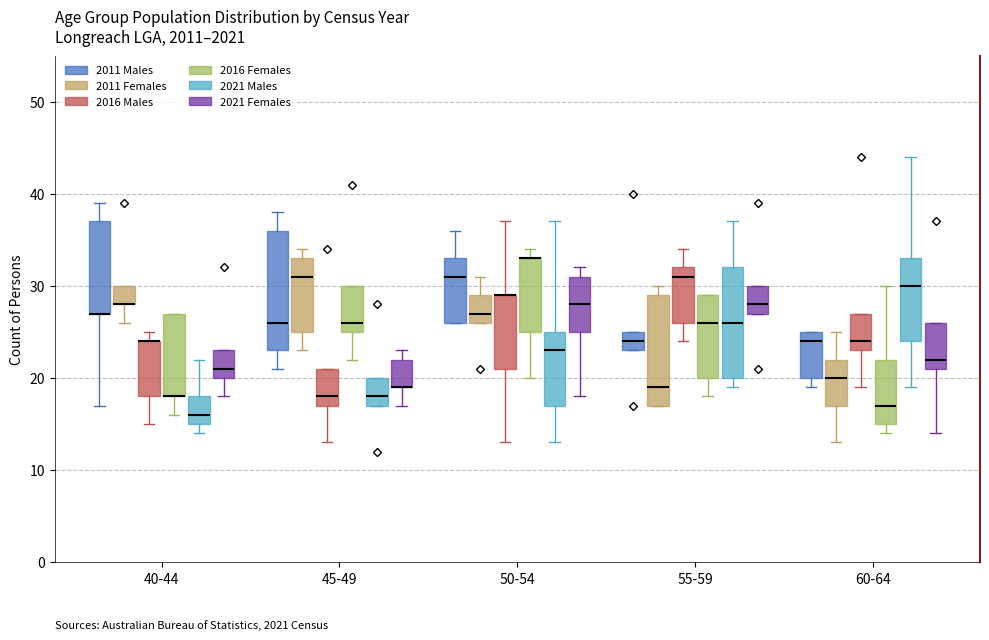

Where is the lower edge of the box for 50-54 (2016 Males) on the y-axis? The values are not printed on the chart, so give them approximately, as read against the axis.

21